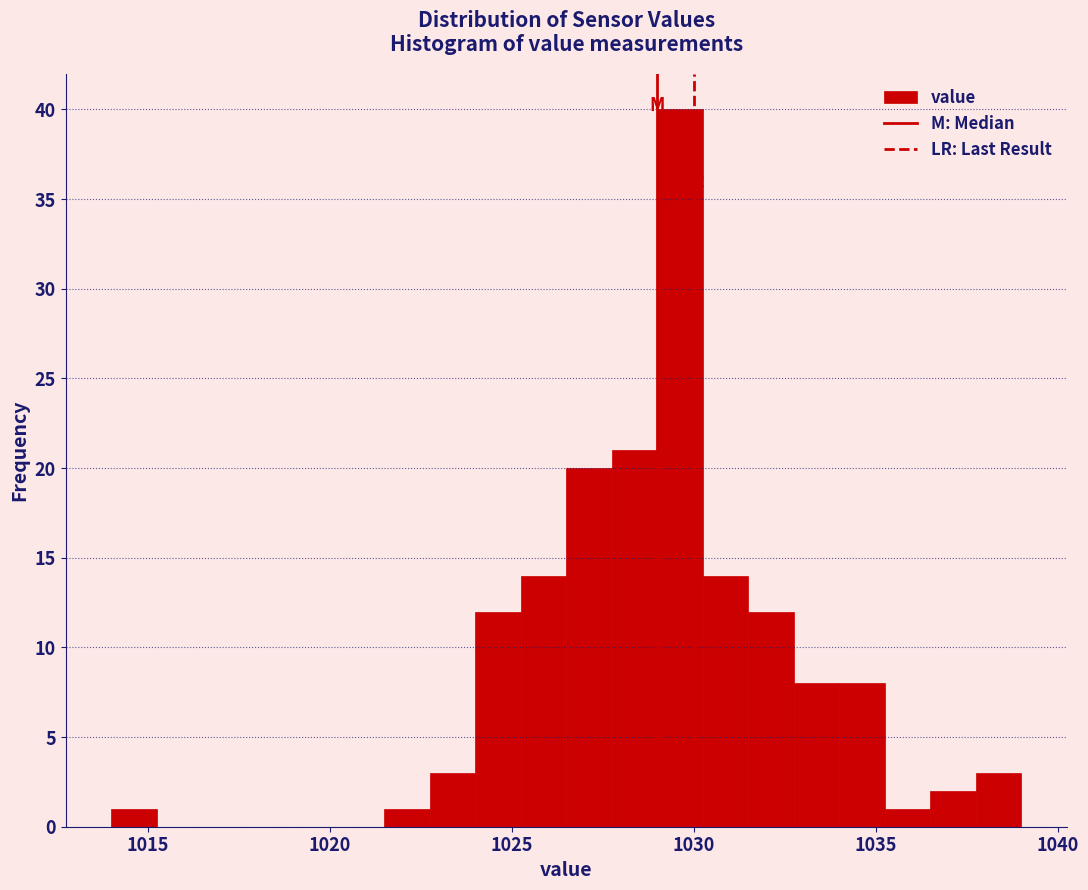

Around what value on the x-axis is the tallest bar? Give the approximate position of its centre, as read against the axis.

1029.5